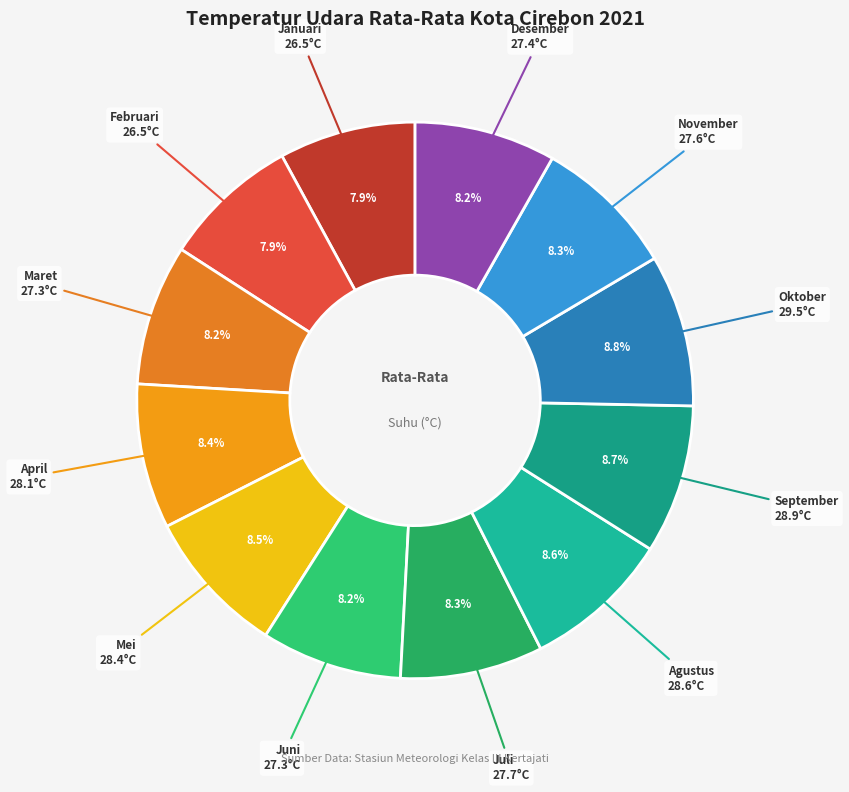

Count the number of slices in the pie.

12